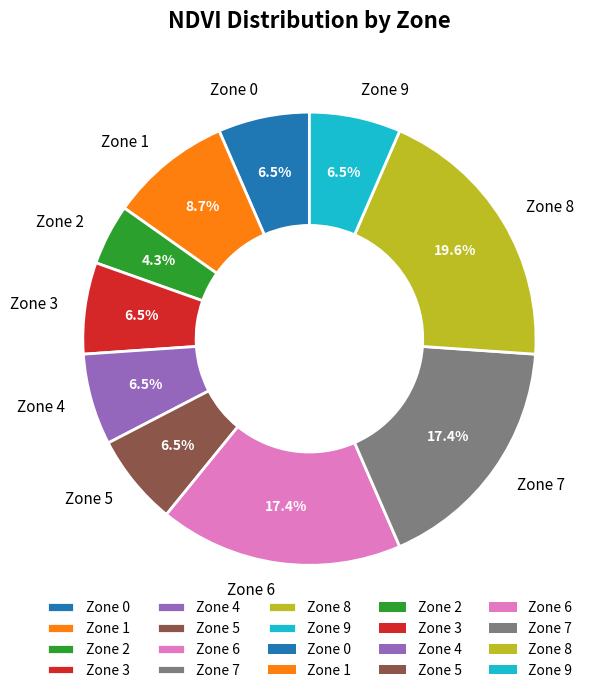

Between Zone 3 and Zone 2, which is larger?

Zone 3